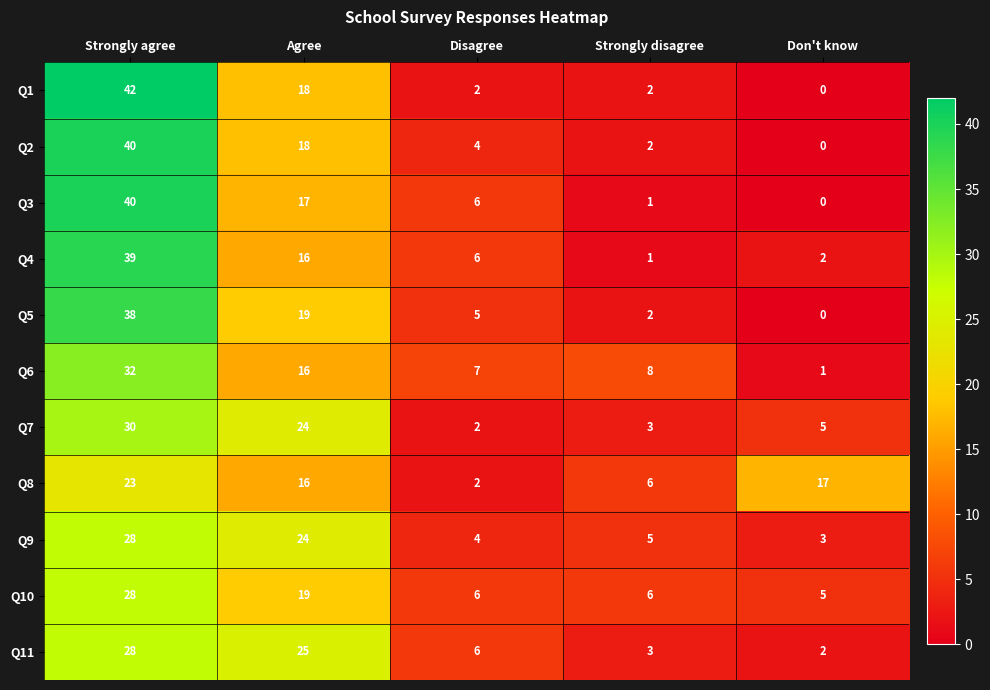

What is the total value across all series at Strongly disagree?

39